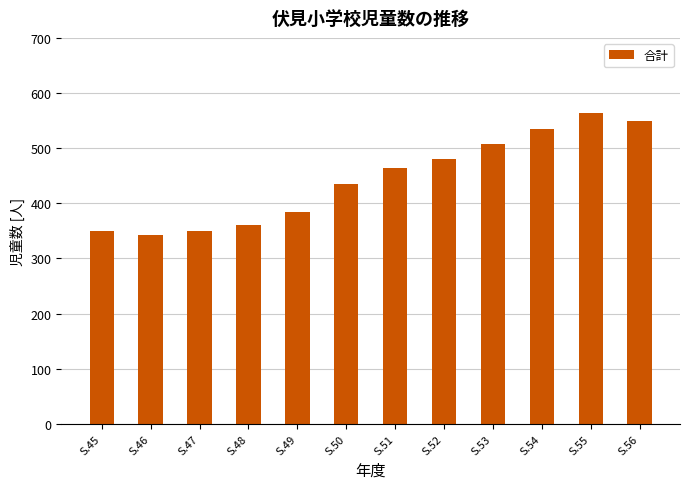

True or false: the data shows 563 at S.55.

True